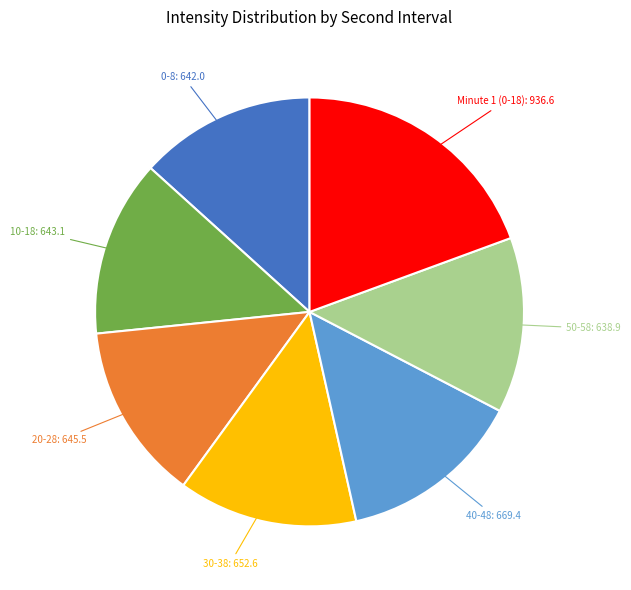

What is the ratio of the value at 40-48 to the value at 20-28?

1.0